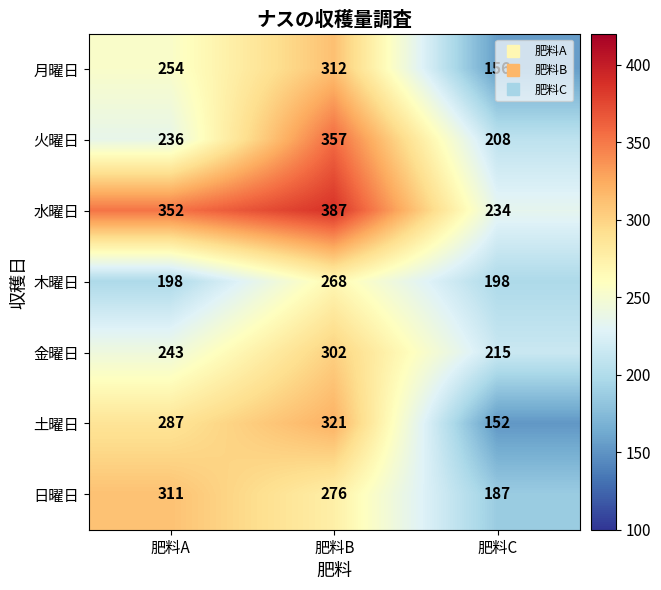

At 肥料C, list the series in order from smallest to largest.

土曜日, 月曜日, 日曜日, 木曜日, 火曜日, 金曜日, 水曜日